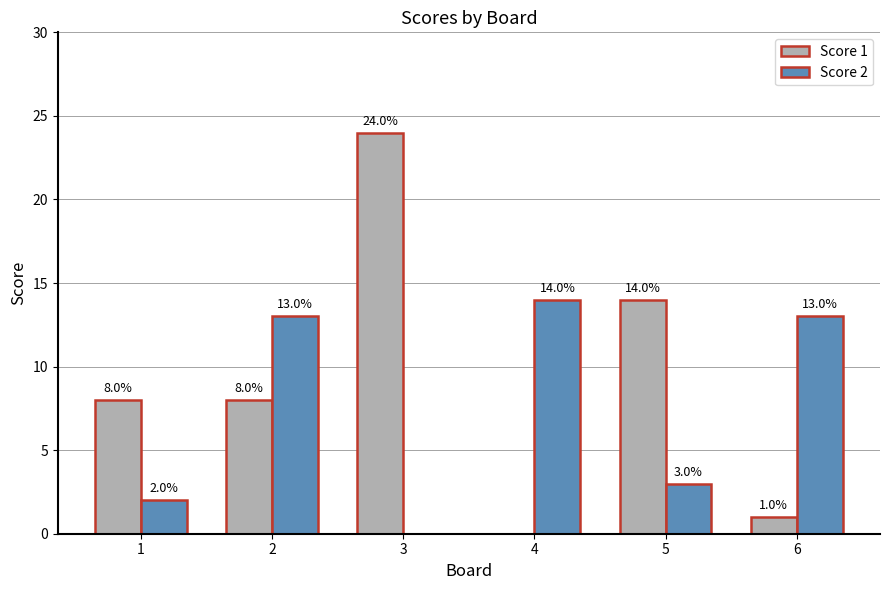

At which category is the sum across all series the highest?

3